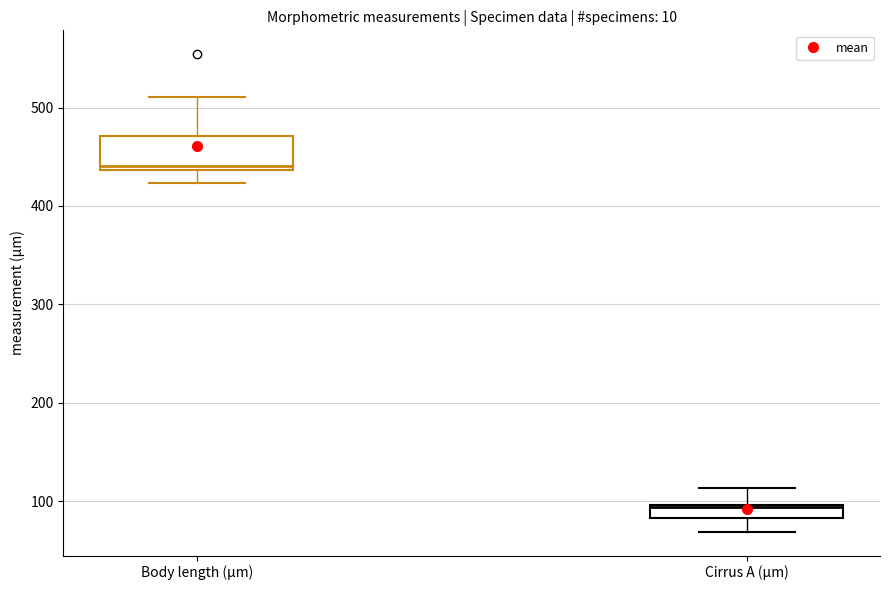

Which box has the highest median line?

Body length (µm)